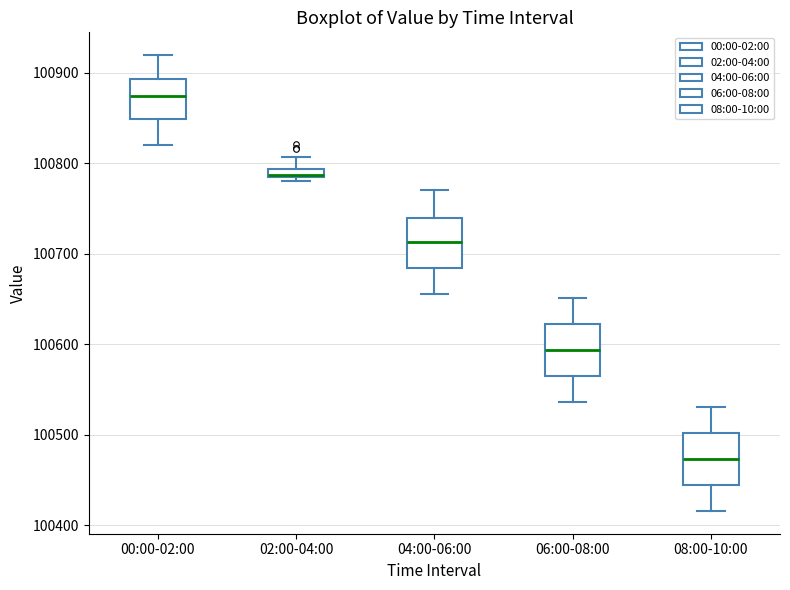

Which box has the lowest median line?

08:00-10:00